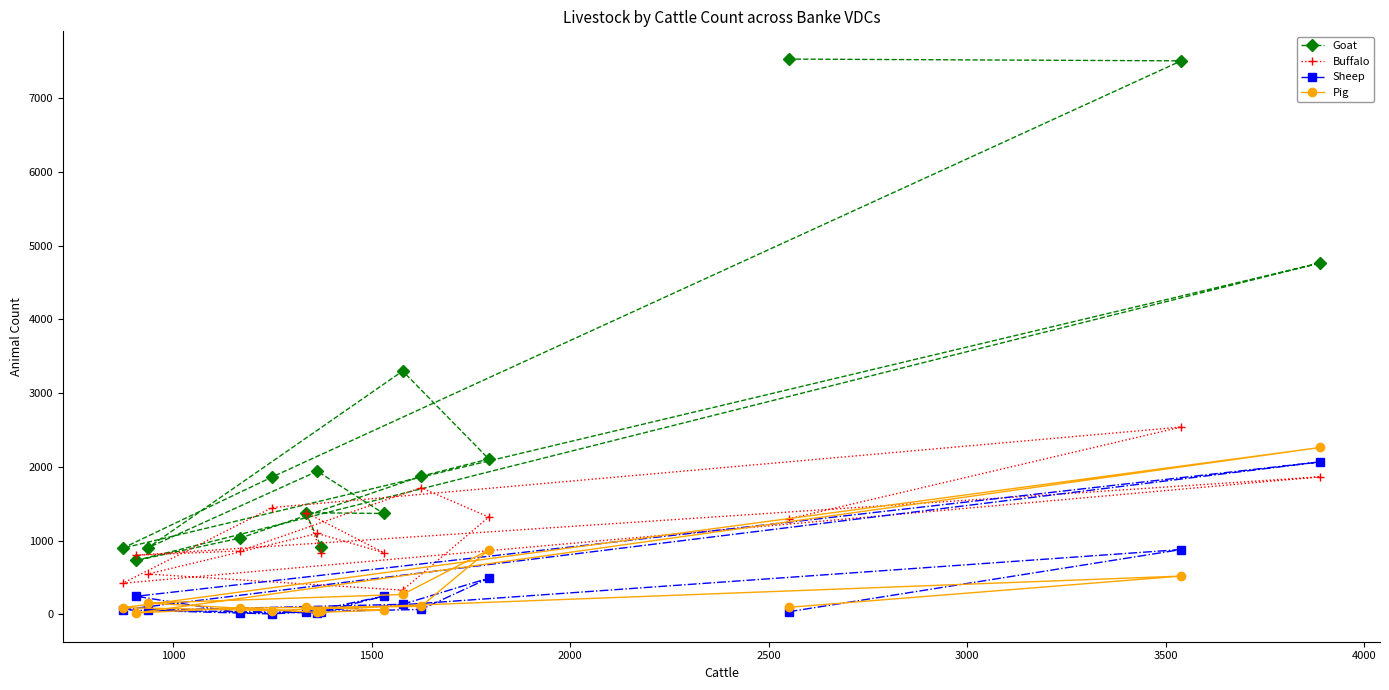

True or false: Sheep has more than 1 points higher than both neighbors.

True